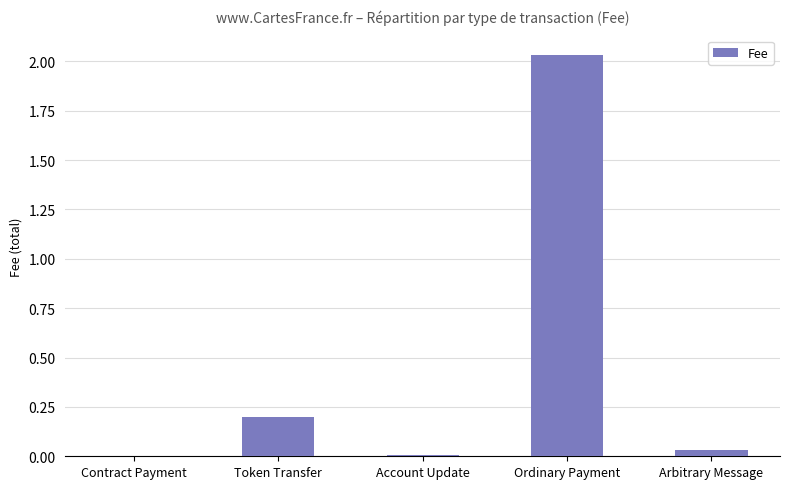

What is the sum of the values at Token Transfer and Ordinary Payment?

2.2